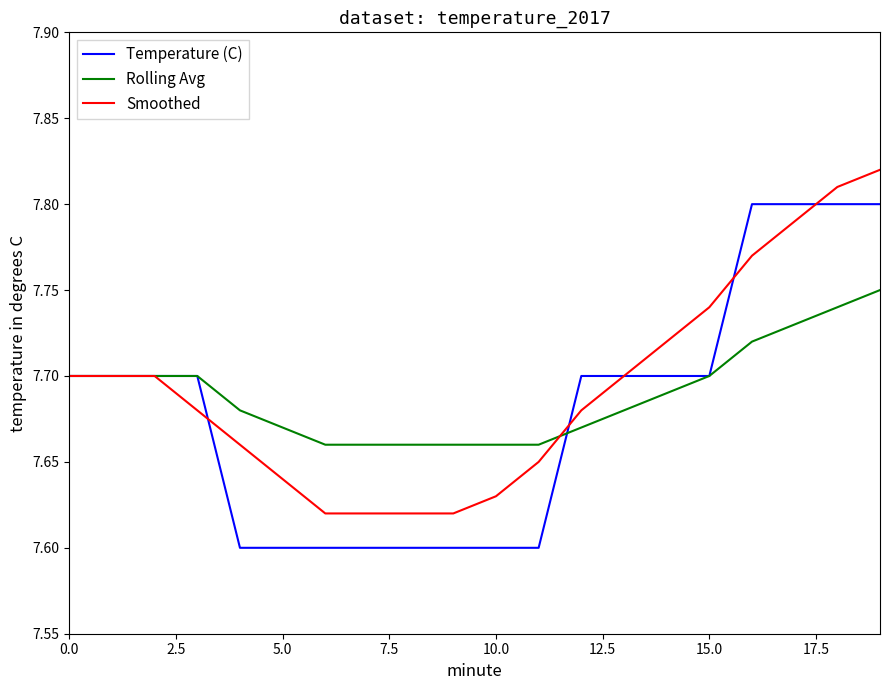

Rank the series by their maximum value, from highest to lowest.

Smoothed, Temperature (C), Rolling Avg